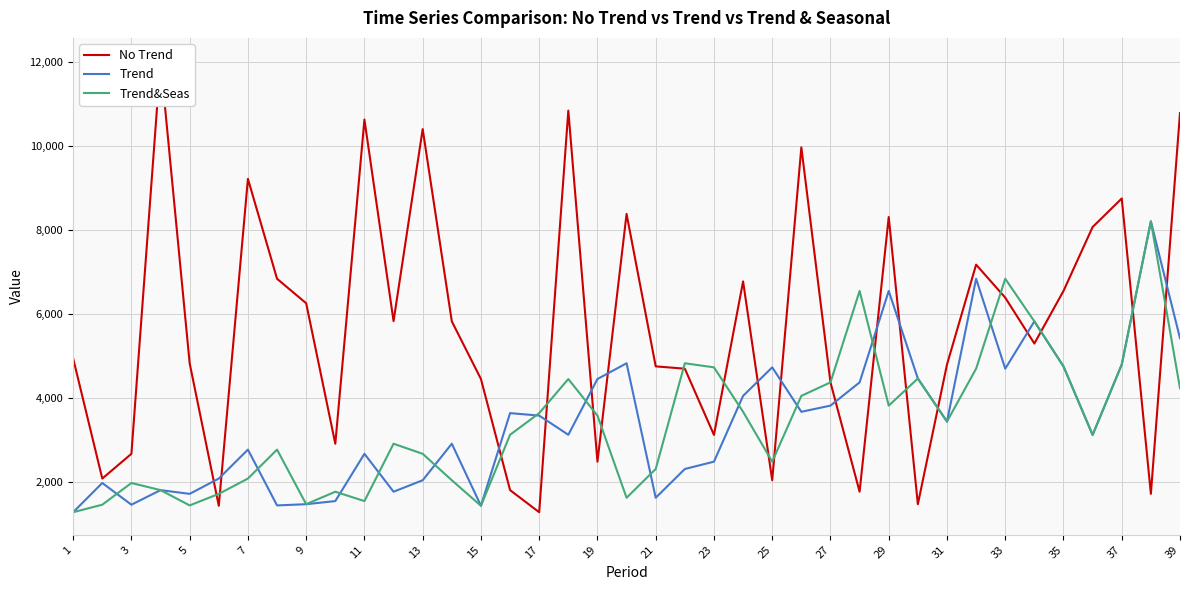

Does the chart display data point markers on the line(s)?

No